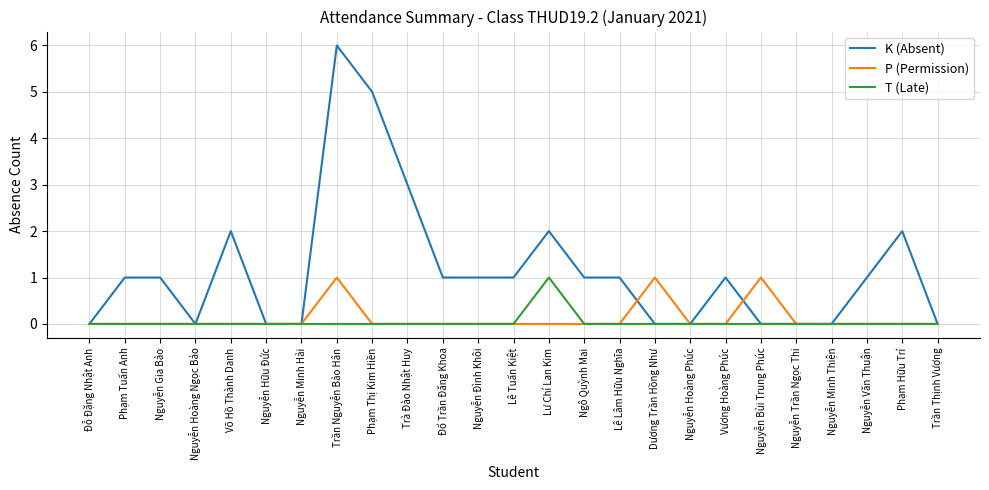

Is it true that T (Late) equals 0 at Nguyễn Hữu Đức?

True